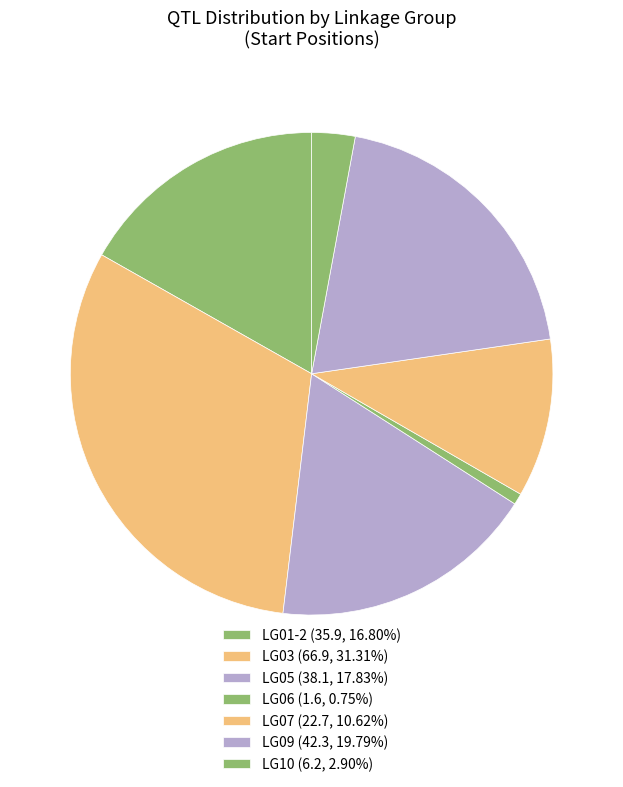

True or false: LG07 accounts for 11% of the total.

True